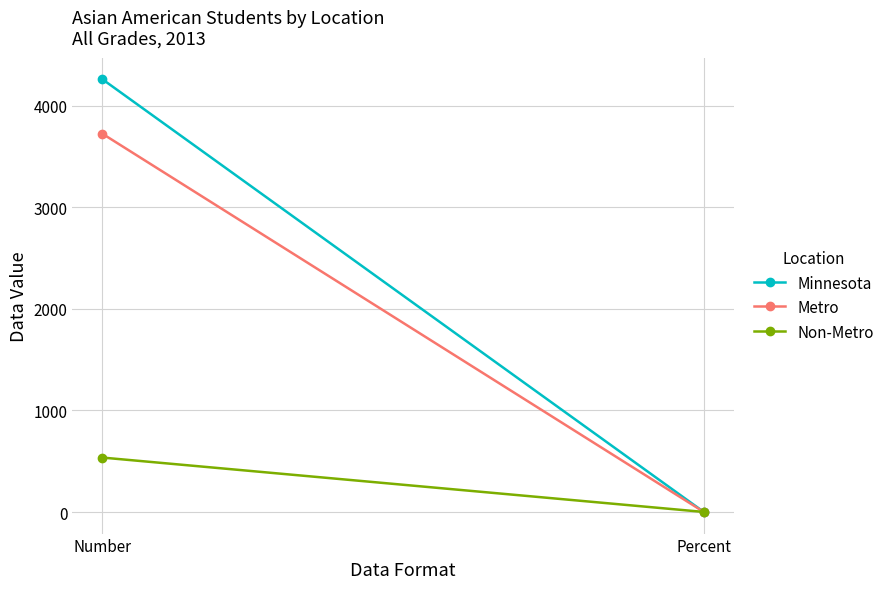

Is the value of Non-Metro at Number greater than the value of Metro at Number?

No